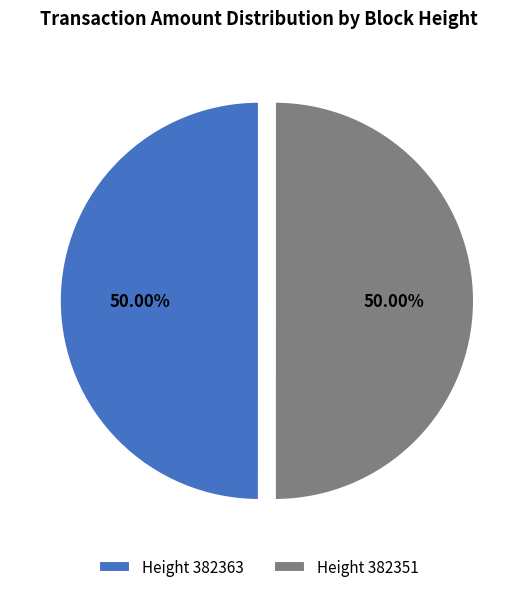

What is the ratio of the value at Height 382351 to the value at Height 382363?

1.0